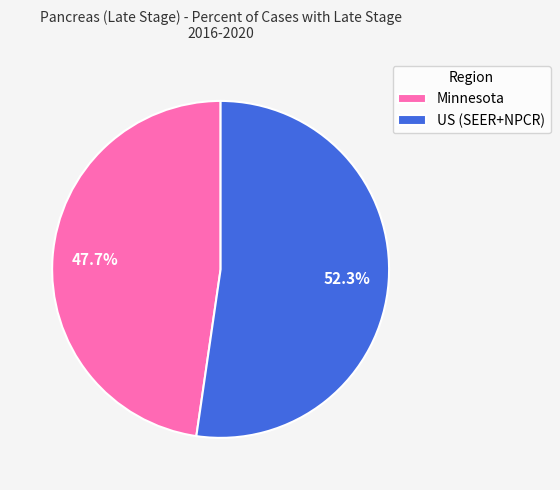

Between Minnesota and US (SEER+NPCR), which is larger?

US (SEER+NPCR)